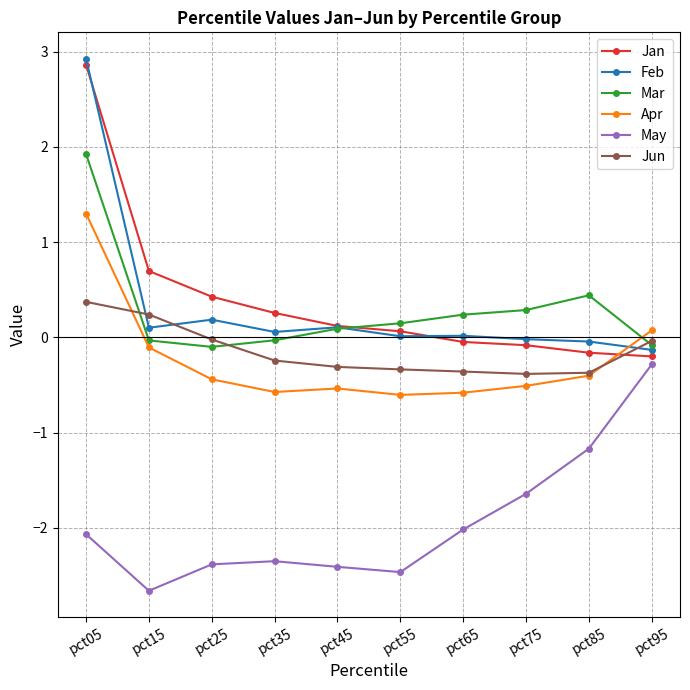

What is the total value across all series at pct15?

-1.8